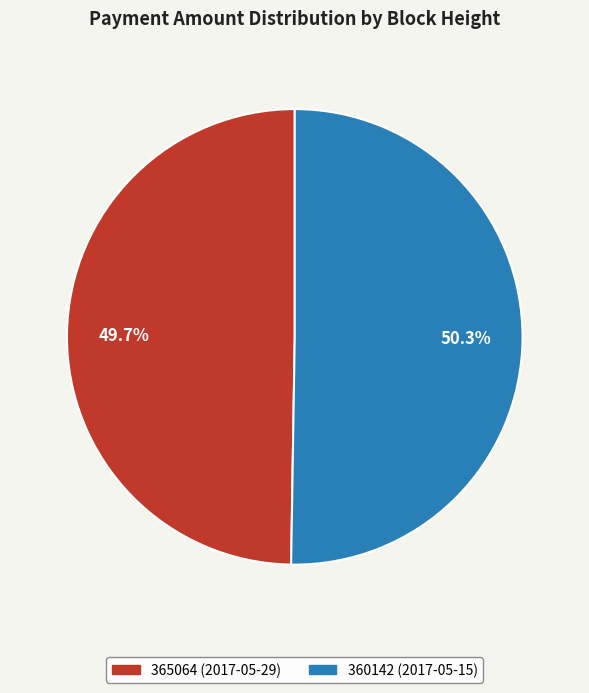

Which has a higher value, 360142 or 365064?

360142